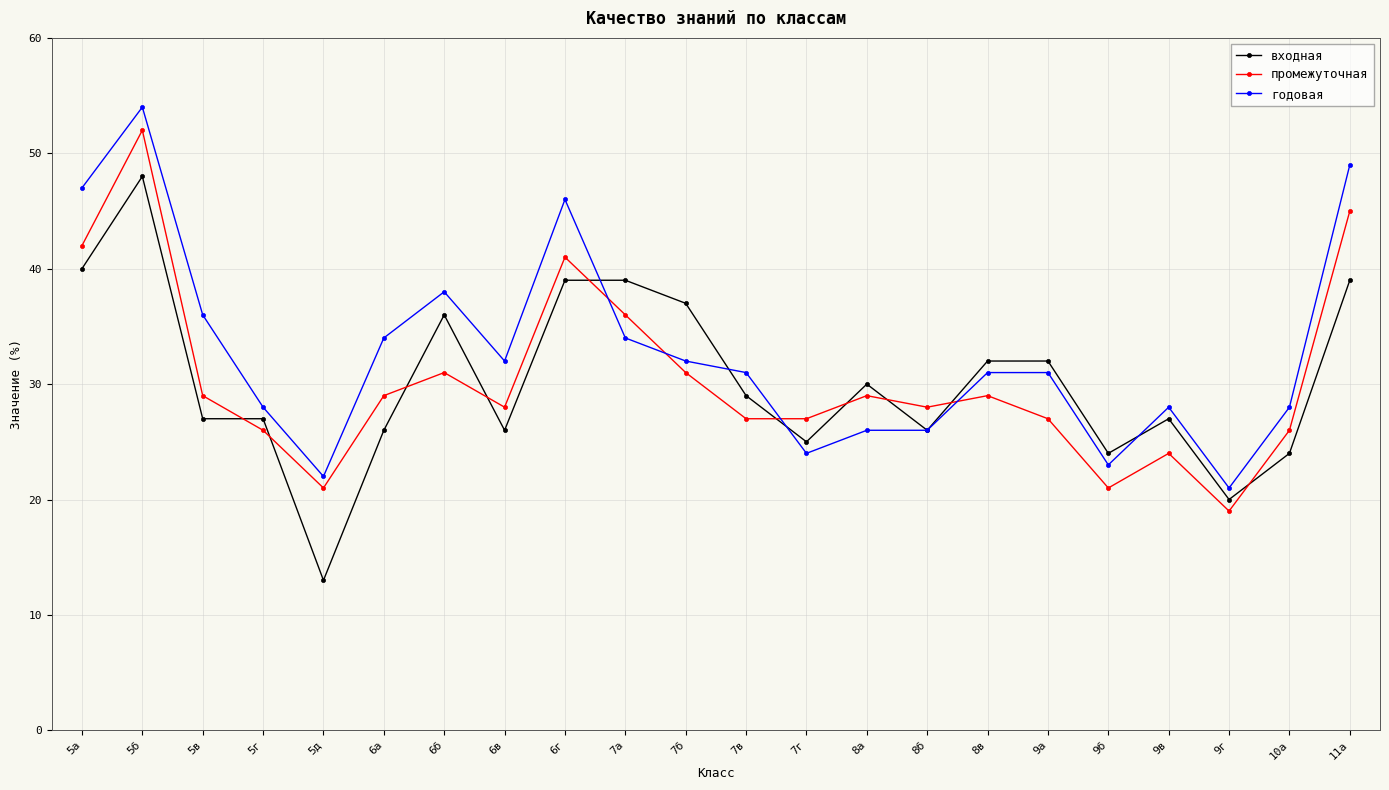

True or false: промежуточная and годовая cross at least once.

True